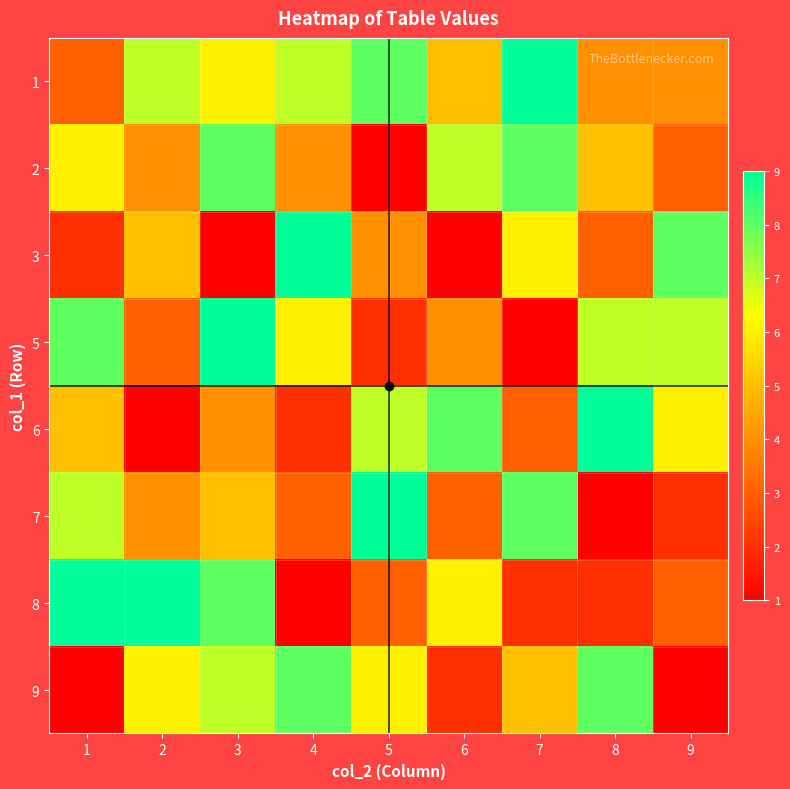

Reading right to left, list all the values displayed in this chart.

1: 9=4	8=4	7=9	6=5	5=8	4=7	3=6	2=7	1=3
2: 9=3	8=5	7=8	6=7	5=1	4=4	3=8	2=4	1=6
3: 9=8	8=3	7=6	6=1	5=4	4=9	3=1	2=5	1=2
5: 9=7	8=7	7=1	6=4	5=2	4=6	3=9	2=3	1=8
6: 9=6	8=9	7=3	6=8	5=7	4=2	3=4	2=1	1=5
7: 9=2	8=1	7=8	6=3	5=9	4=3	3=5	2=4	1=7
8: 9=3	8=2	7=2	6=6	5=3	4=1	3=8	2=9	1=9
9: 9=1	8=8	7=5	6=2	5=6	4=8	3=7	2=6	1=1